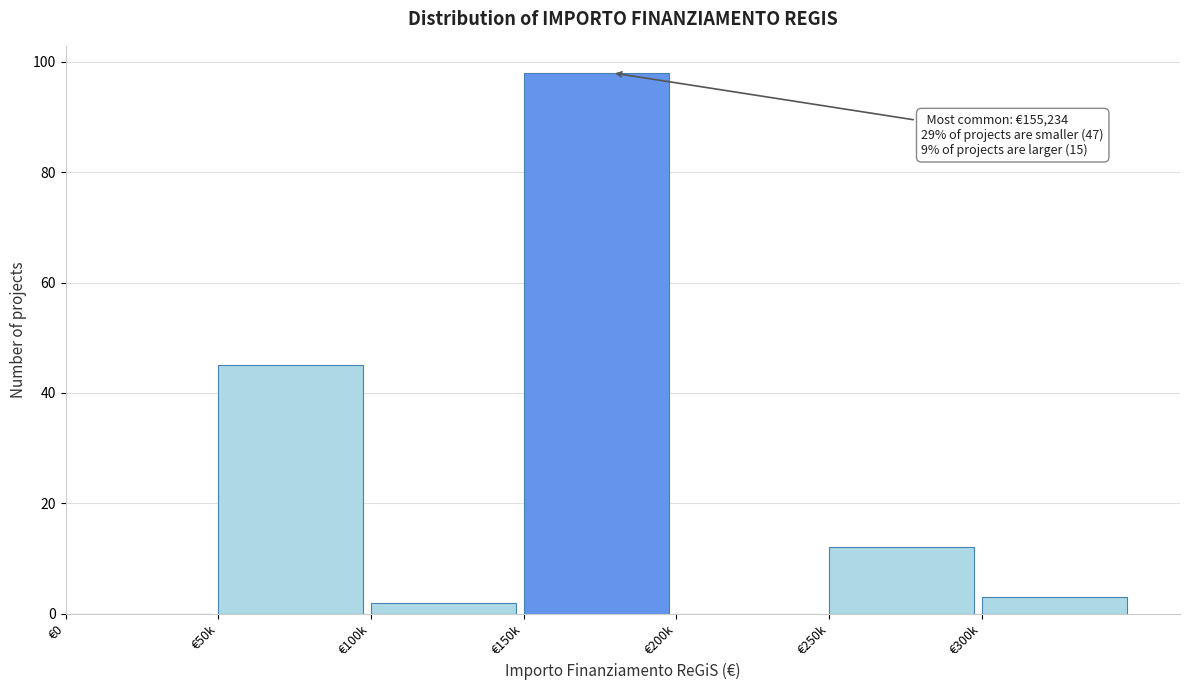

Reading left to right, what are all the values shown in this chart?

€0=0	€50k=45	€100k=2	€150k=98	€200k=0	€250k=12	€300k=3